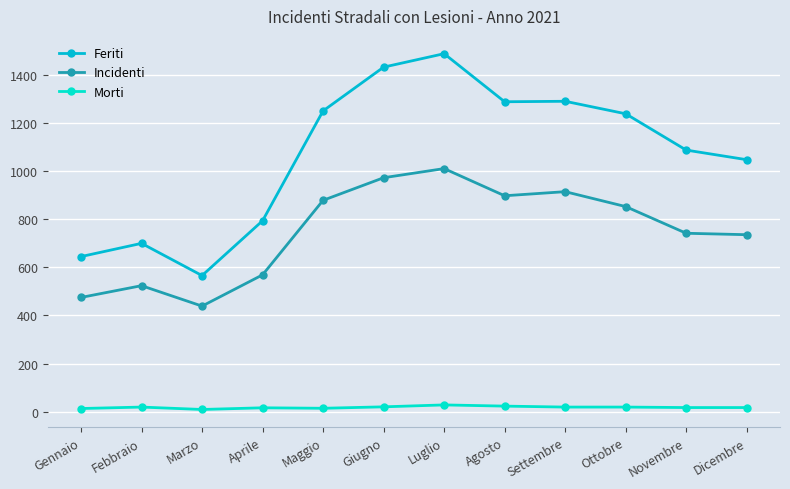

The value of Incidenti at Dicembre is 736. True or false?

True